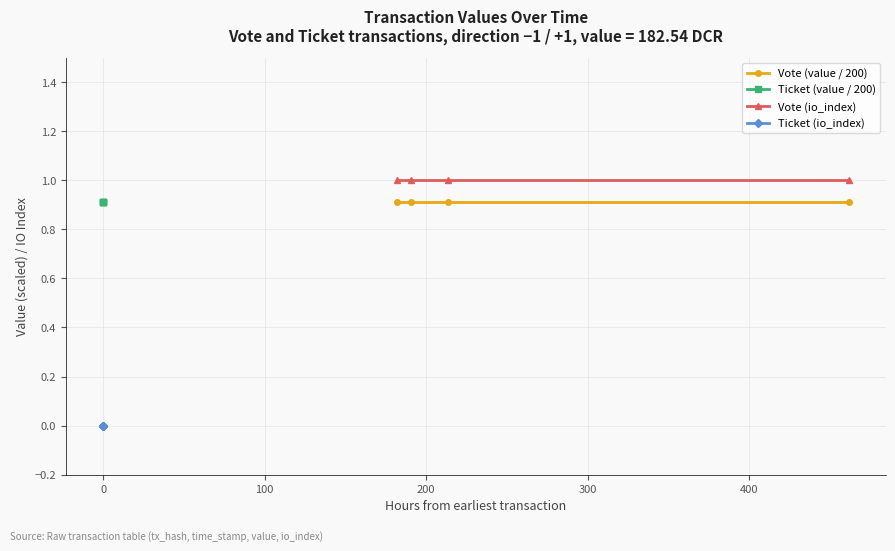

True or false: Ticket (io_index) and Ticket (value / 200) cross at least once.

False